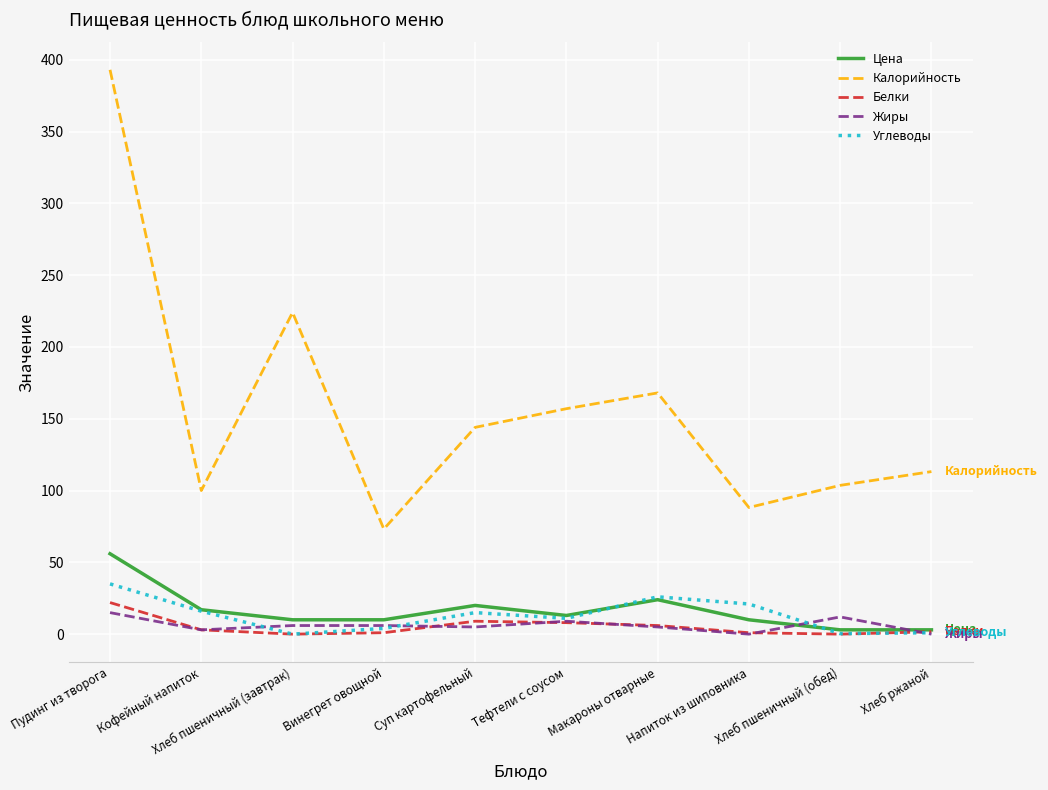

Where does the Углеводы series first go above 15?

Пудинг из творога